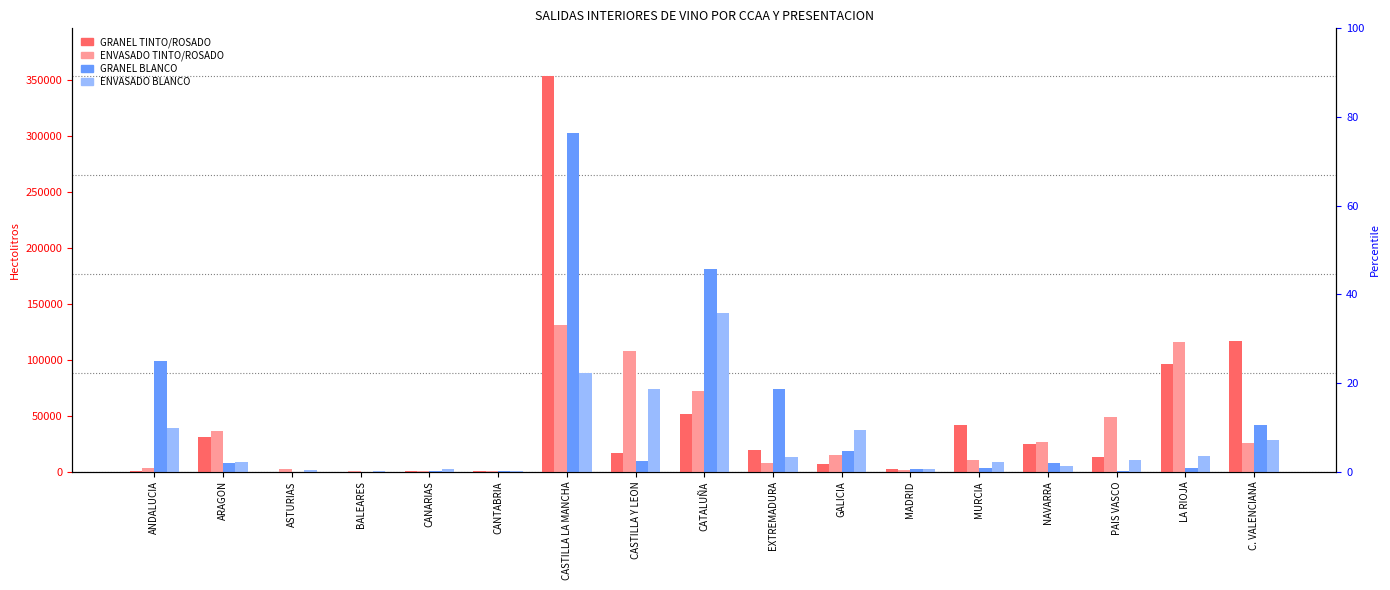

What is the highest value of the GRANEL TINTO/ROSADO series?

353471